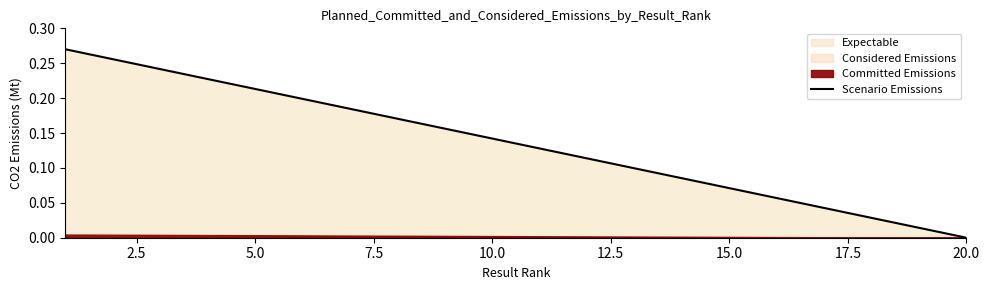

At which label does Scenario Emissions reach its minimum?

20.0